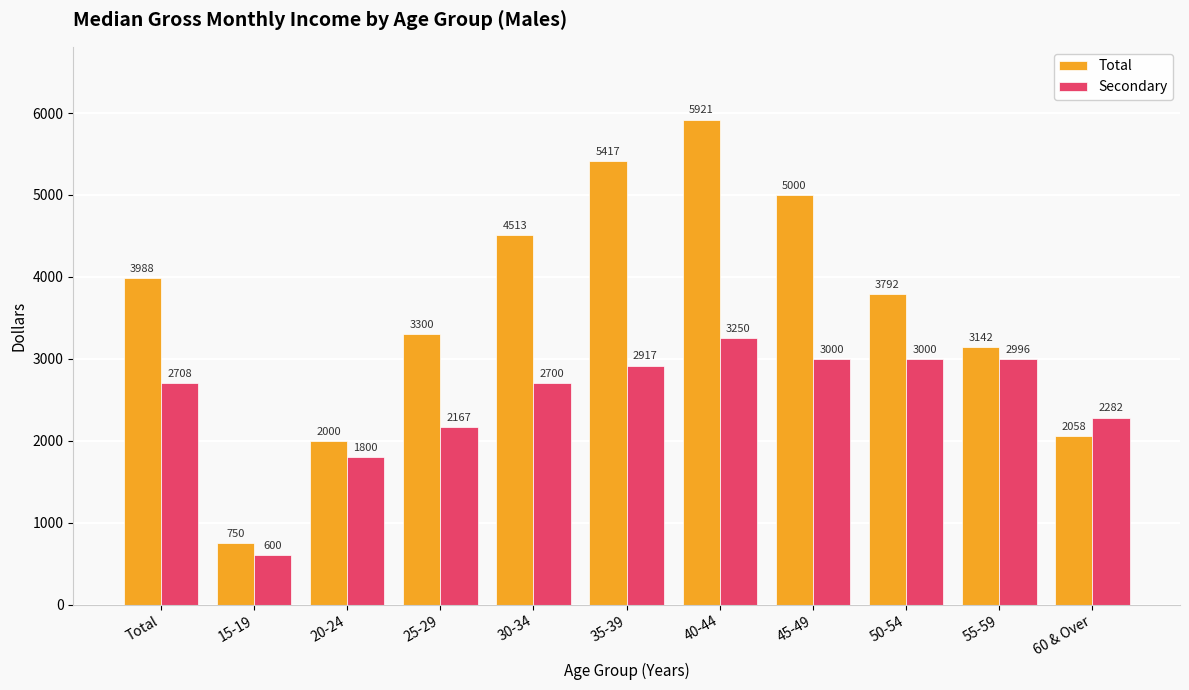

Are the bars grouped side by side (vs. stacked)?

Yes